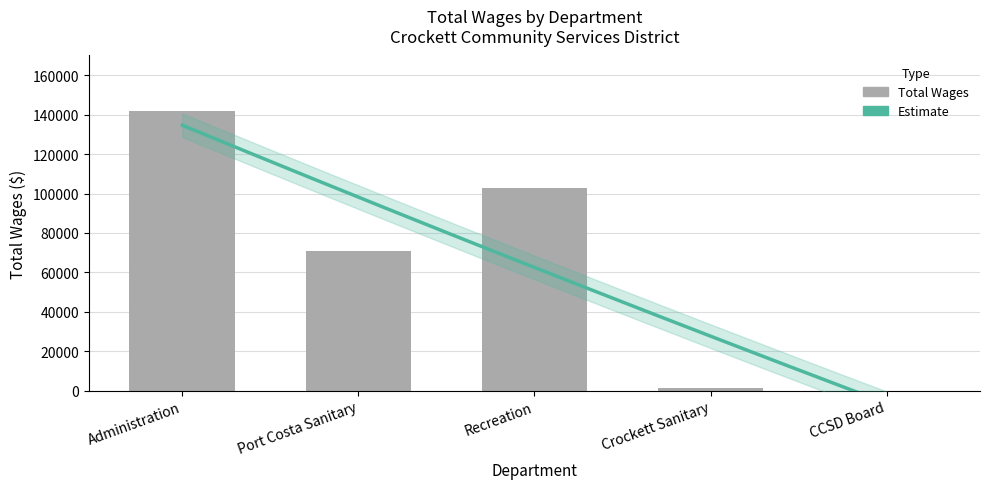

Rank the categories by value from highest to lowest.

Administration, Recreation, Port Costa Sanitary, Crockett Sanitary, CCSD Board